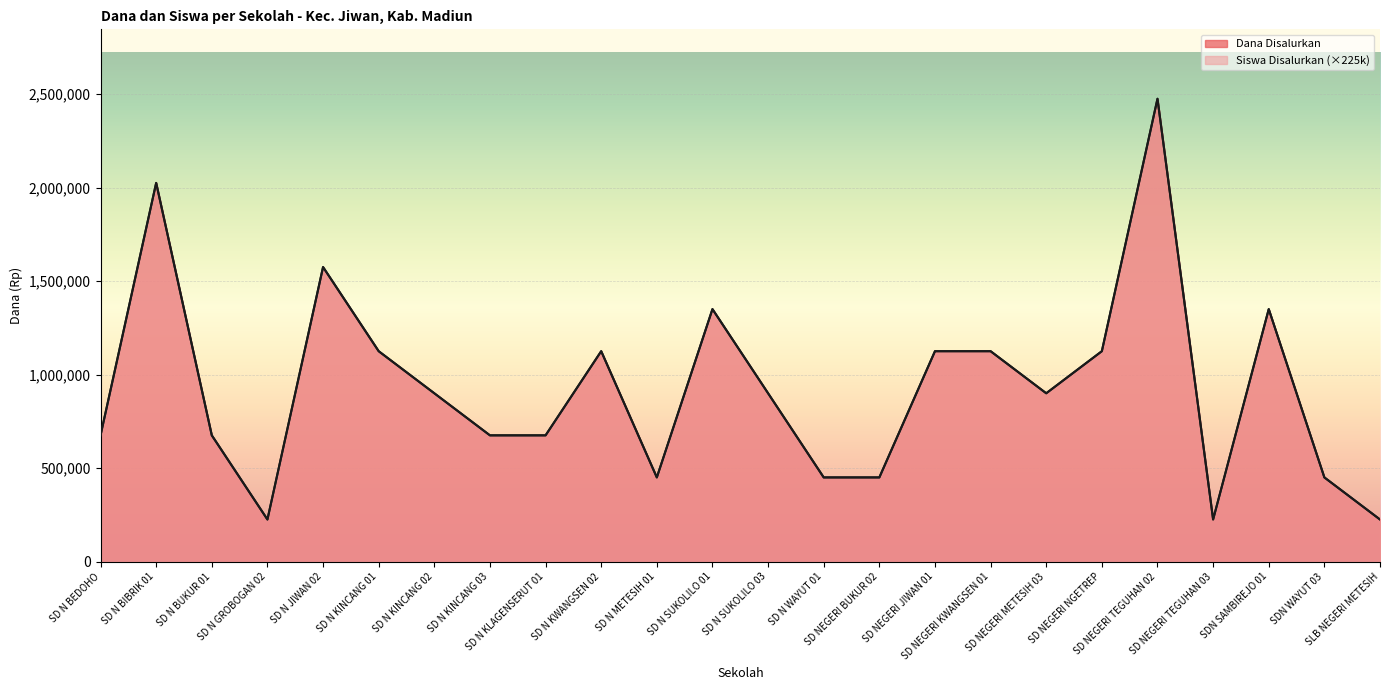

True or false: Siswa Disalurkan and Dana Disalurkan cross at least once.

False